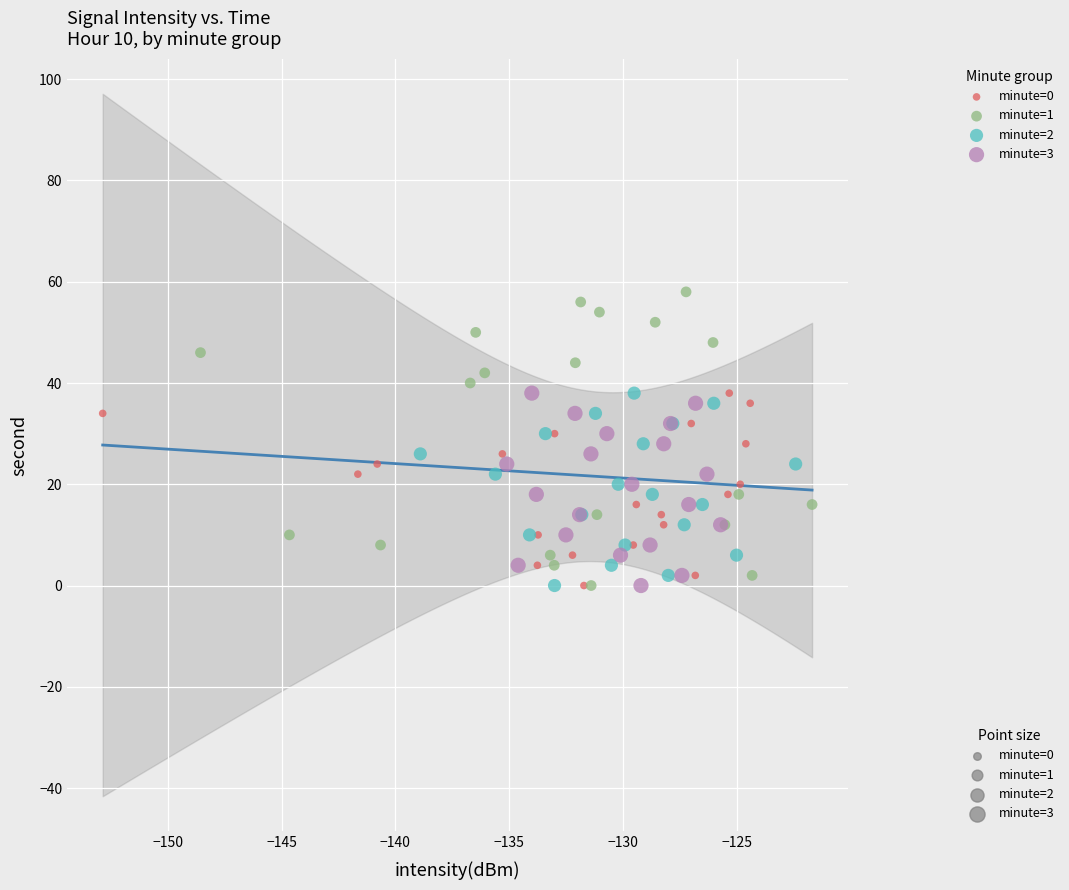

Which series has the widest spread of Y values?

minute=1